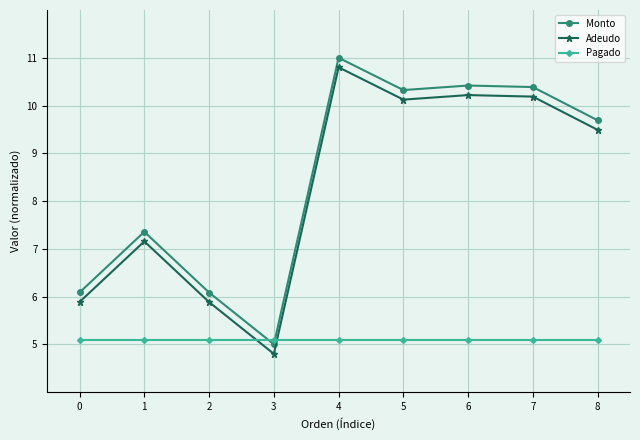

True or false: Monto has more than 2 points higher than both neighbors.

True